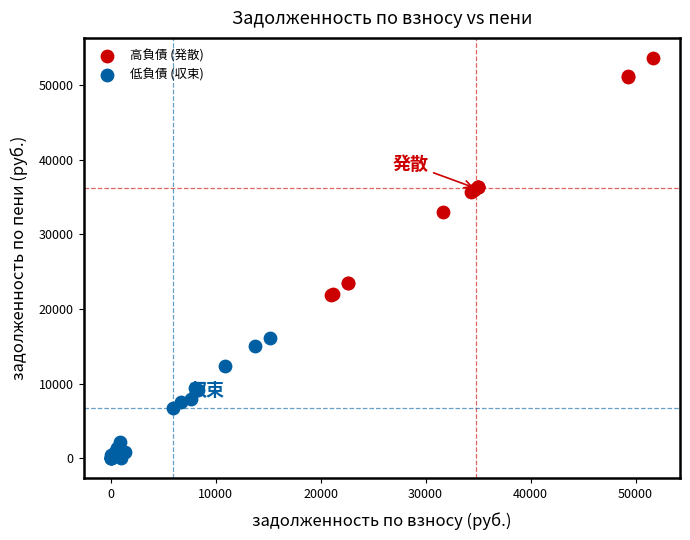

Which series contains the highest Y value?

高負債 (発散)